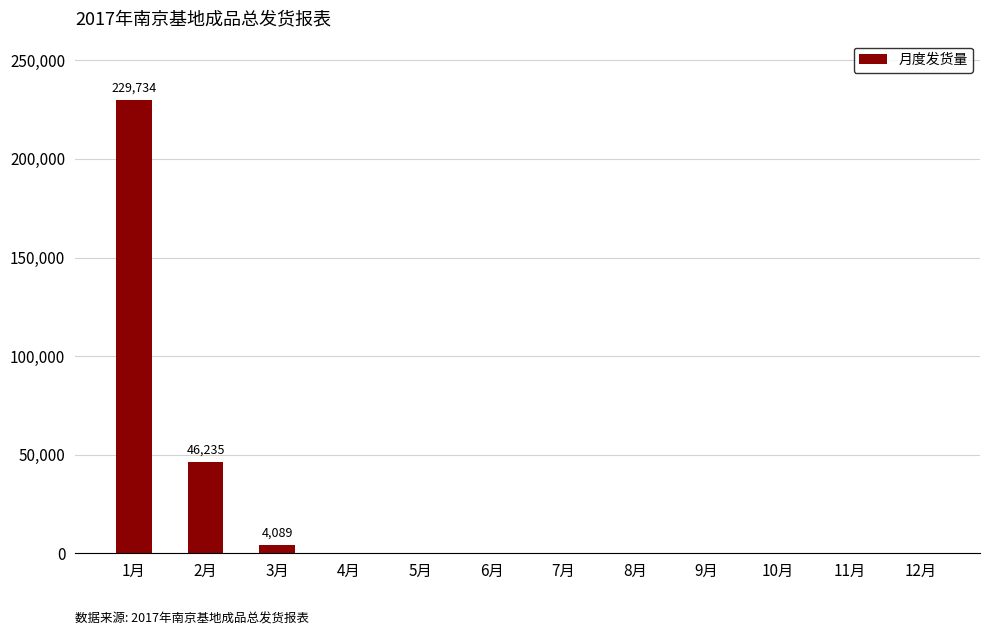

Which has a higher value, 2月 or 7月?

2月